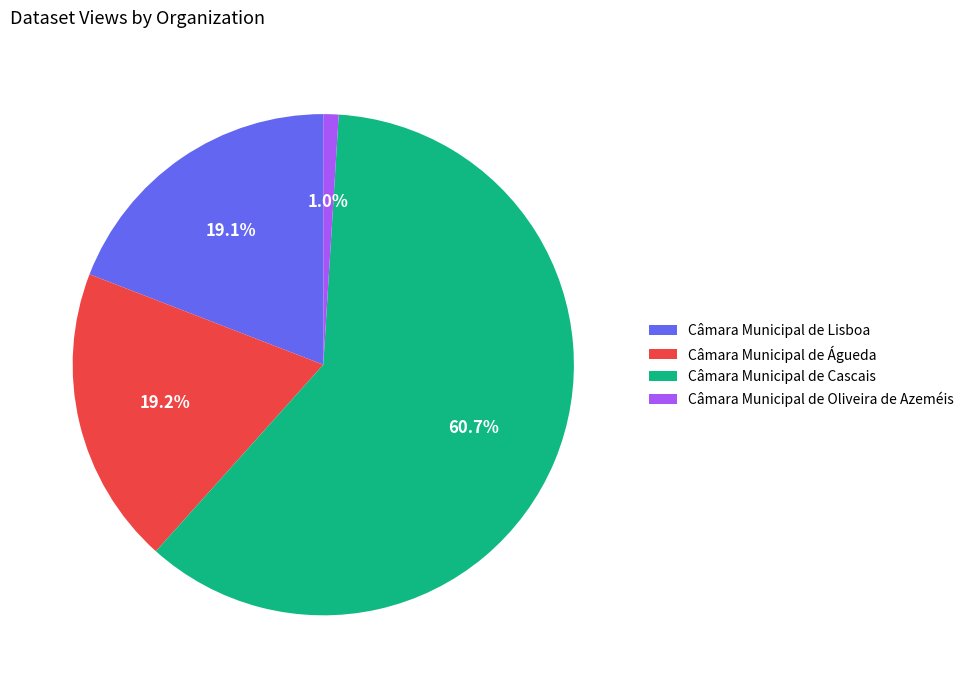

What portion of the pie excludes Câmara Municipal de Lisboa?

80.9%